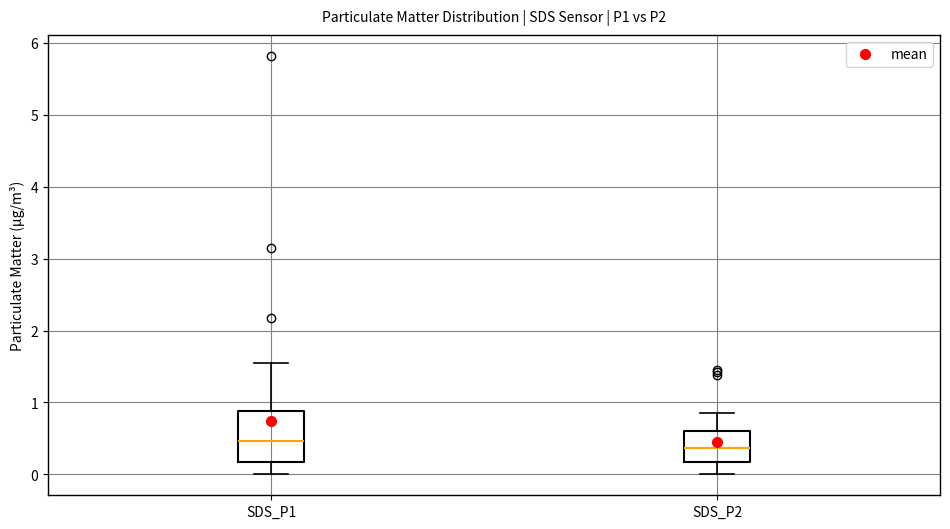

Reading left to right, transcribe this box plot: for each box, give where its median line is, the range the box spans, and where its two whiskers end, as read against the y-axis. The values are not printed on the chart, so give them approximately, as read against the axis.

SDS_P1: median 0.5, box 0.2 to 0.9, whiskers 0.0 to 1.6
SDS_P2: median 0.4, box 0.2 to 0.6, whiskers 0.0 to 0.9